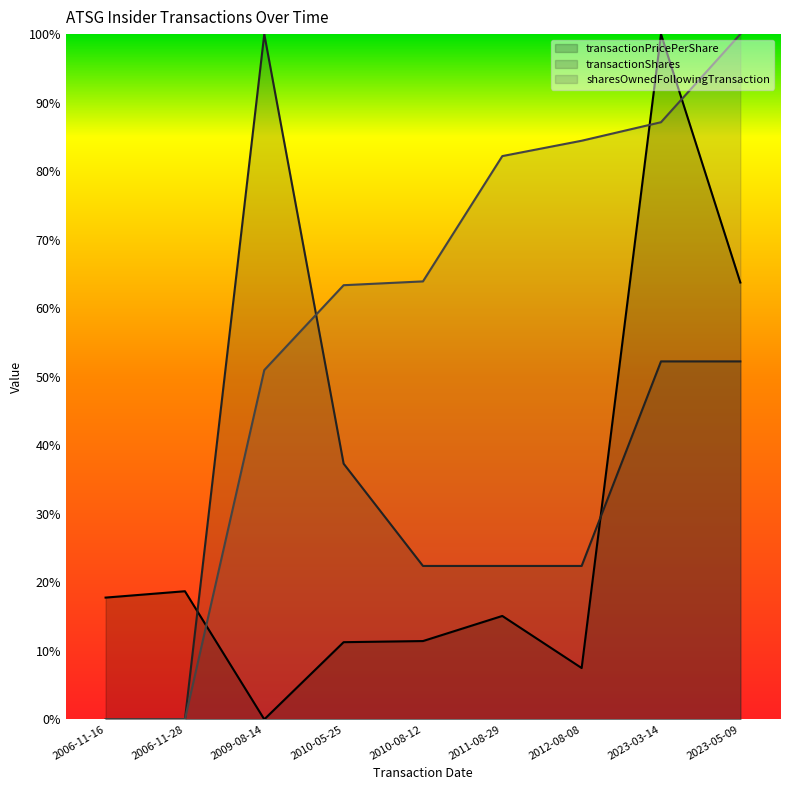

What is the total value across all series at 2010-05-25?

1.1